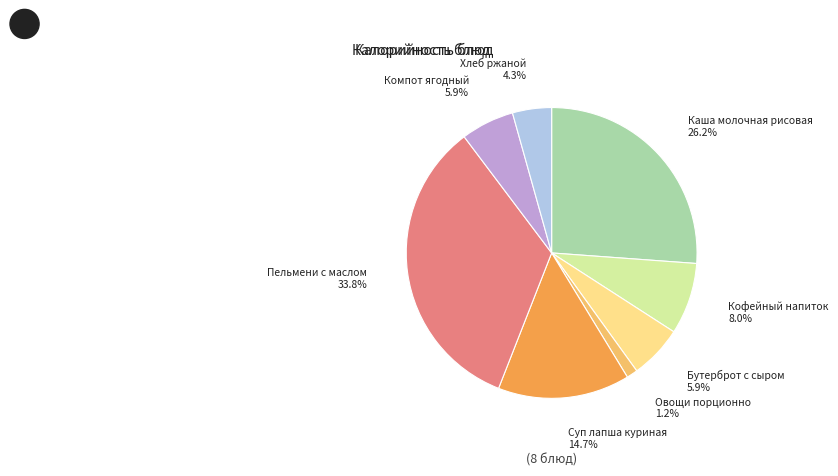

To the nearest percent, what is the difference between the largest and smallest slice percentages?

33%